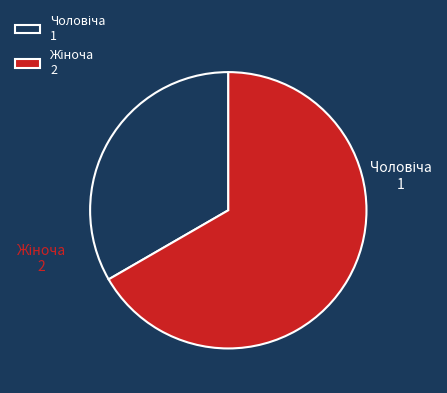

Count the number of slices in the pie.

2